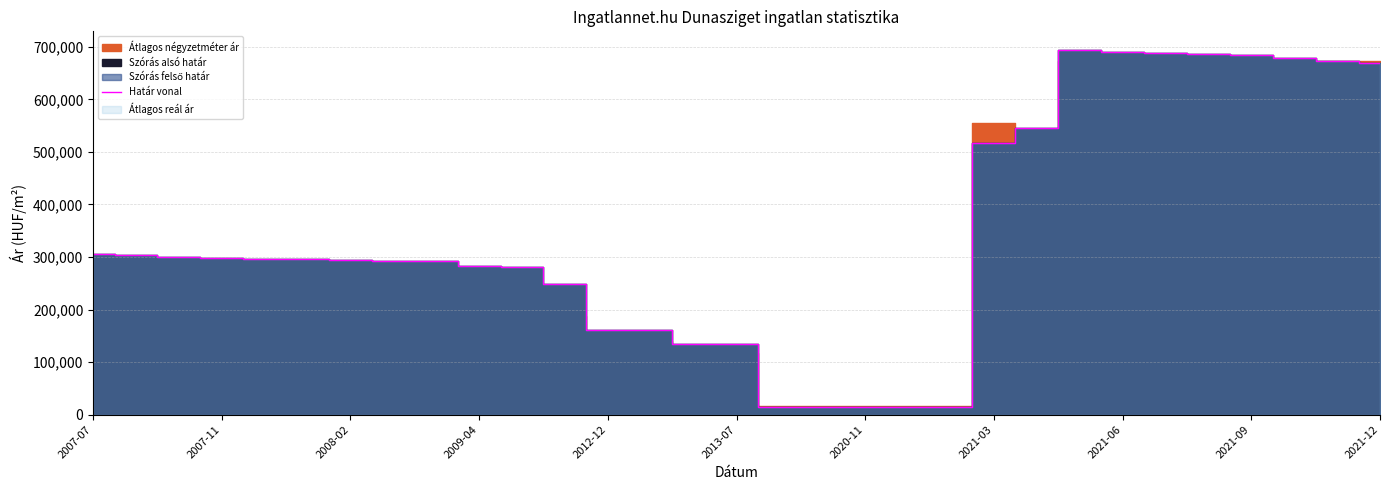

What is the maximum value for Határ vonal?

694796